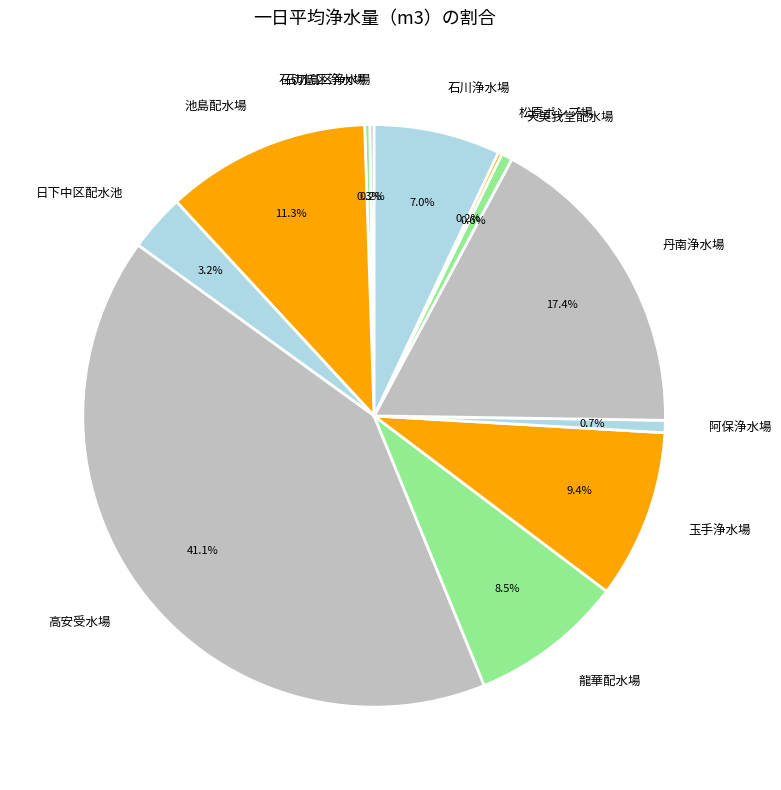

Is there any slice that represents more than half of the pie?

No